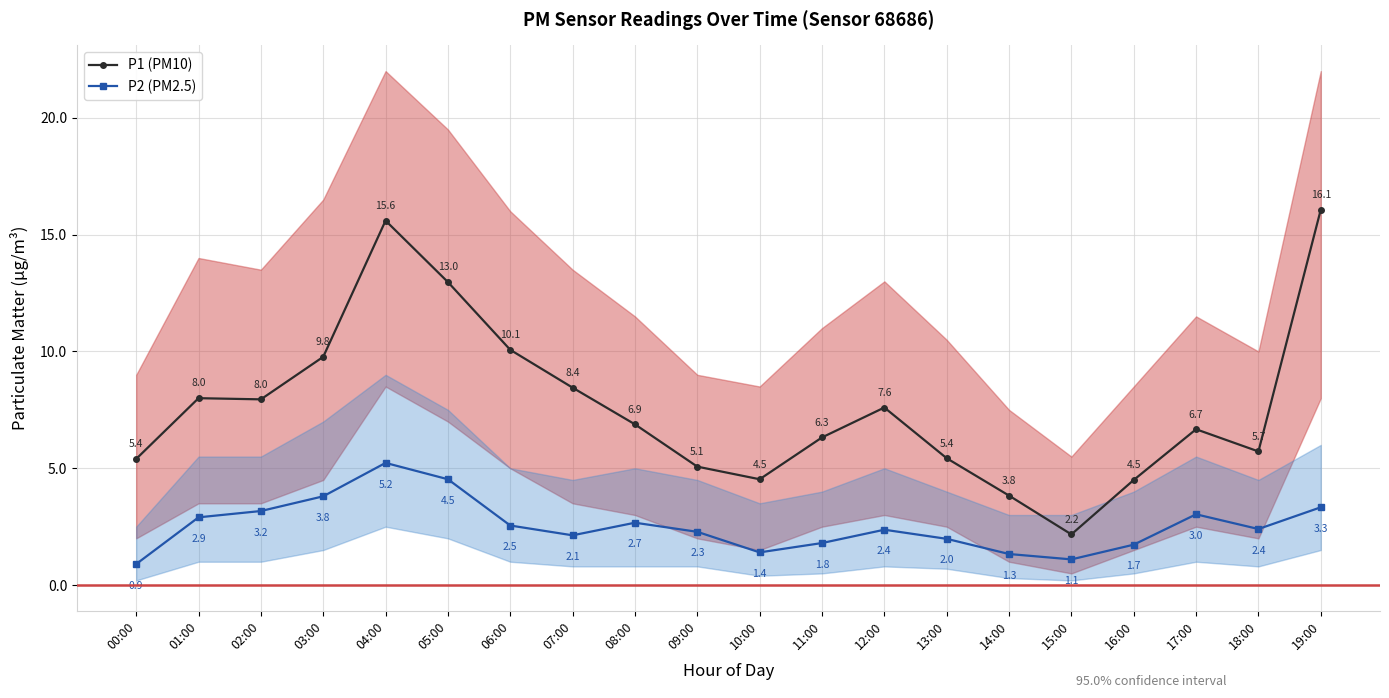

What value does the P2 (PM2.5) series have at 10:00?

1.4